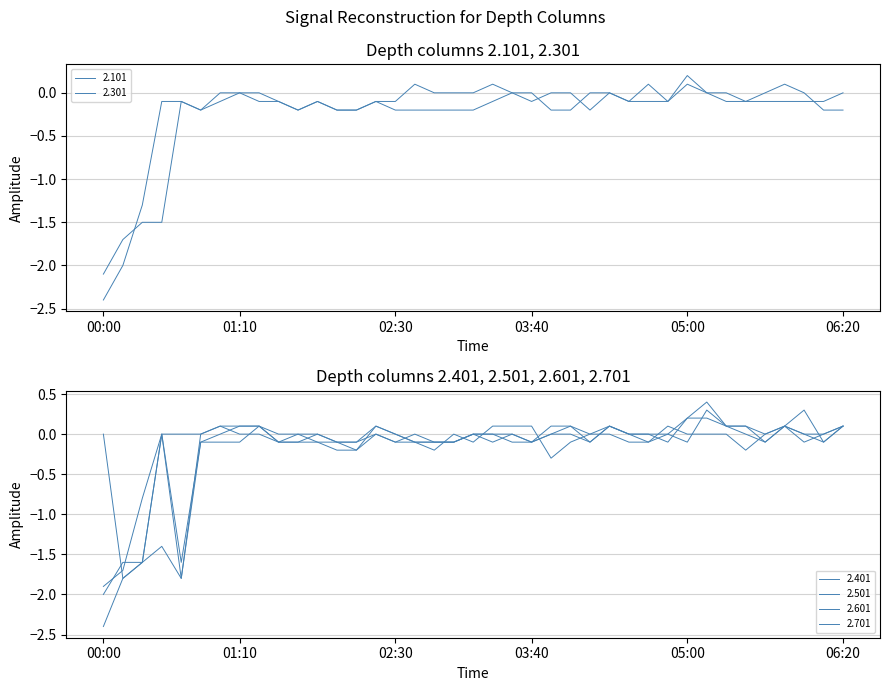

What is the approximate value of 2.701 at 01:40?

-0.1